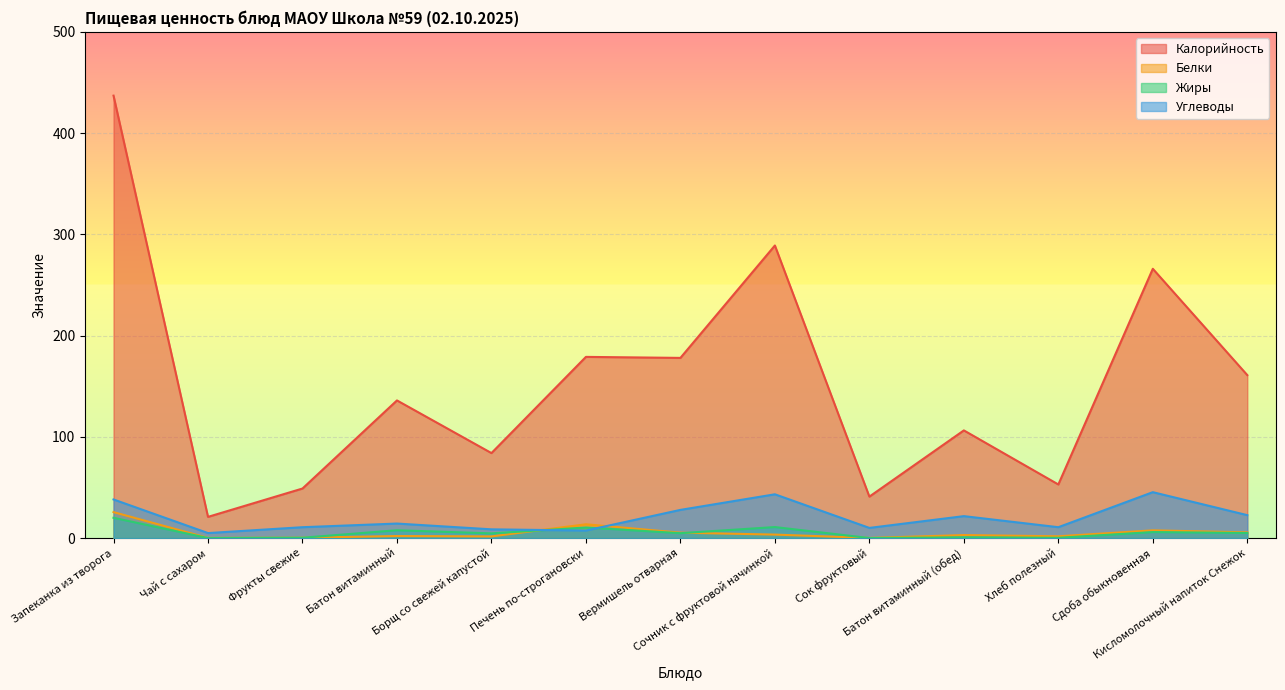

Which series changed the most between Сок фруктовый and Сдоба обыкновенная?

Калорийность